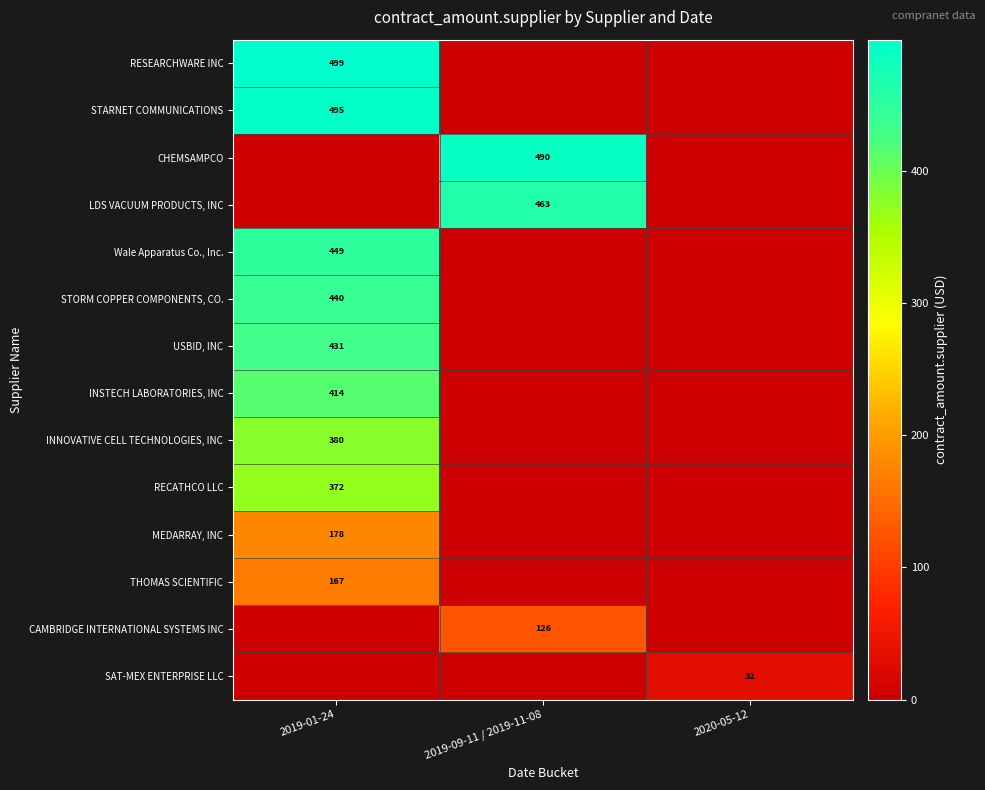

Which has a higher value, 2019-01-24 or 2020-05-12?

2019-01-24